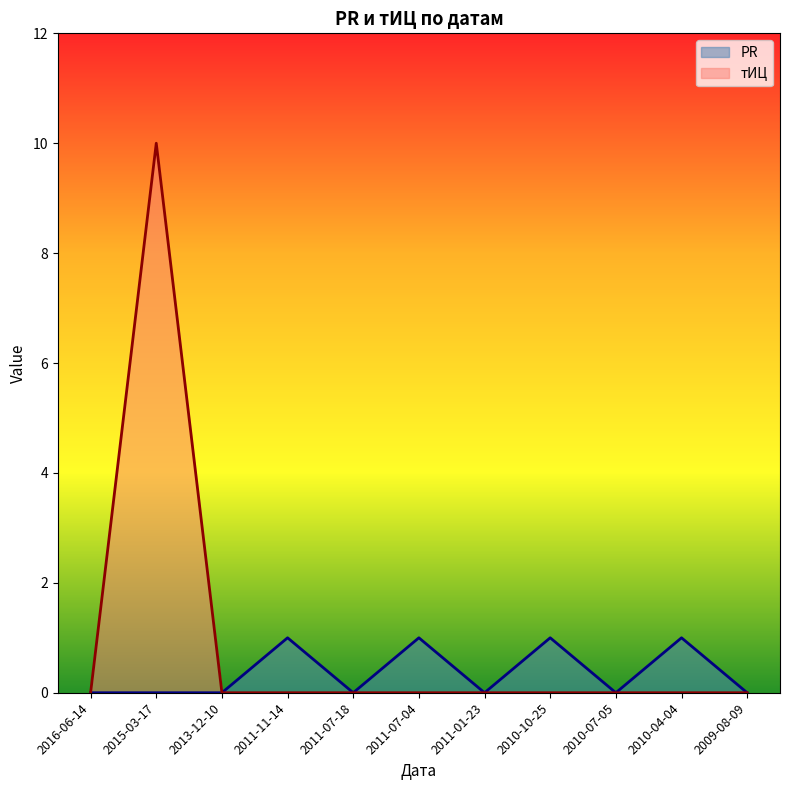

At which category does PR reach its first local peak?

2011-11-14